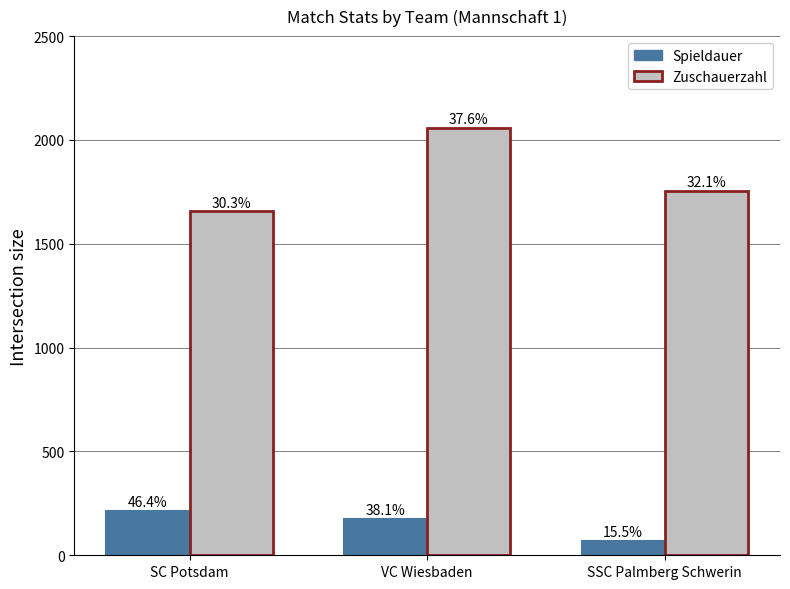

Where does the Zuschauerzahl series first go above 1756?

VC Wiesbaden